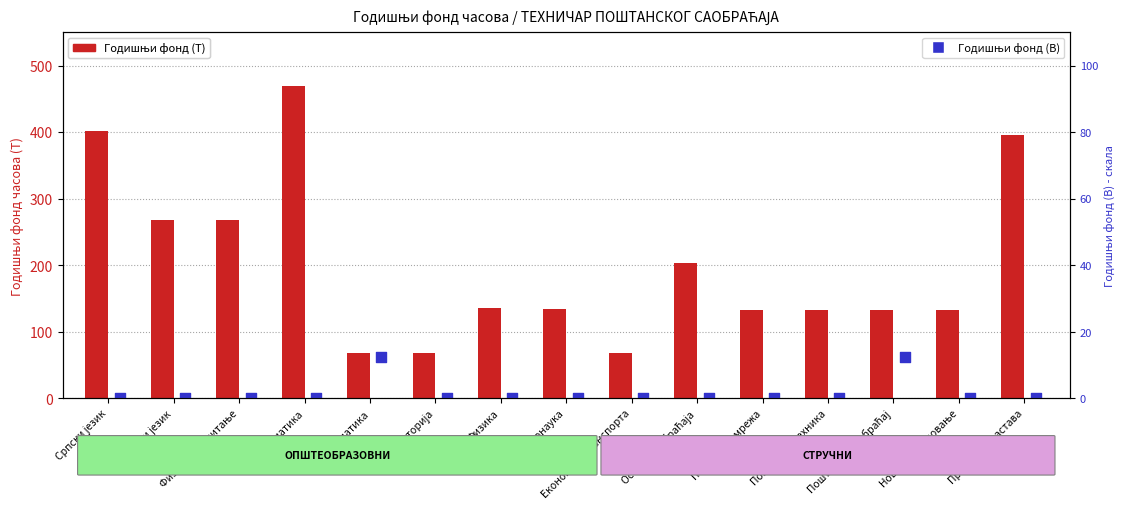

Which series has the largest total across all categories?

Годишњи фонд (Т)